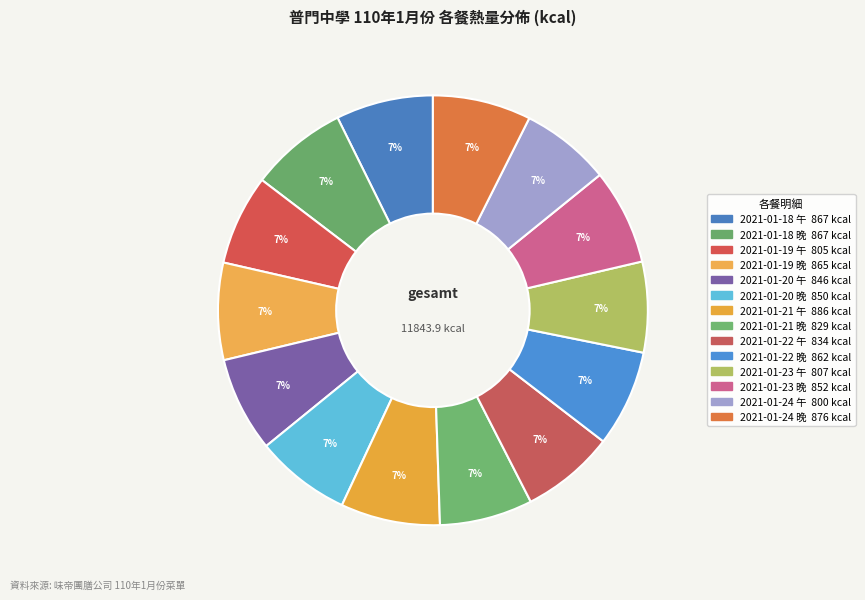

Count the number of slices in the pie.

14